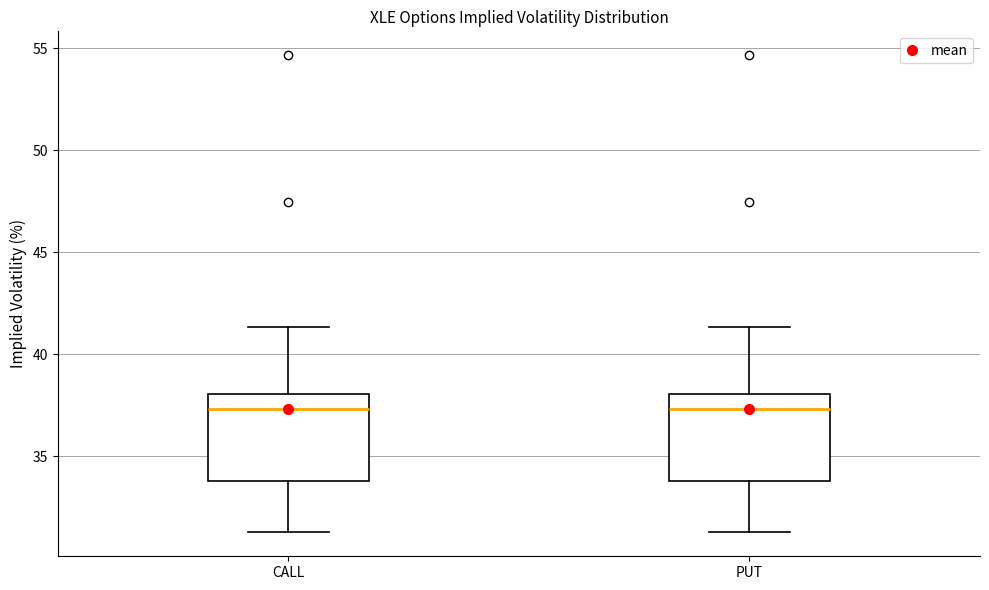

Reading left to right, transcribe this box plot: for each box, give where its median line is, the range the box spans, and where its two whiskers end, as read against the y-axis. The values are not printed on the chart, so give them approximately, as read against the axis.

CALL: median 37.5, box 34.0 to 38.0, whiskers 31.5 to 41.5
PUT: median 37.5, box 34.0 to 38.0, whiskers 31.5 to 41.5